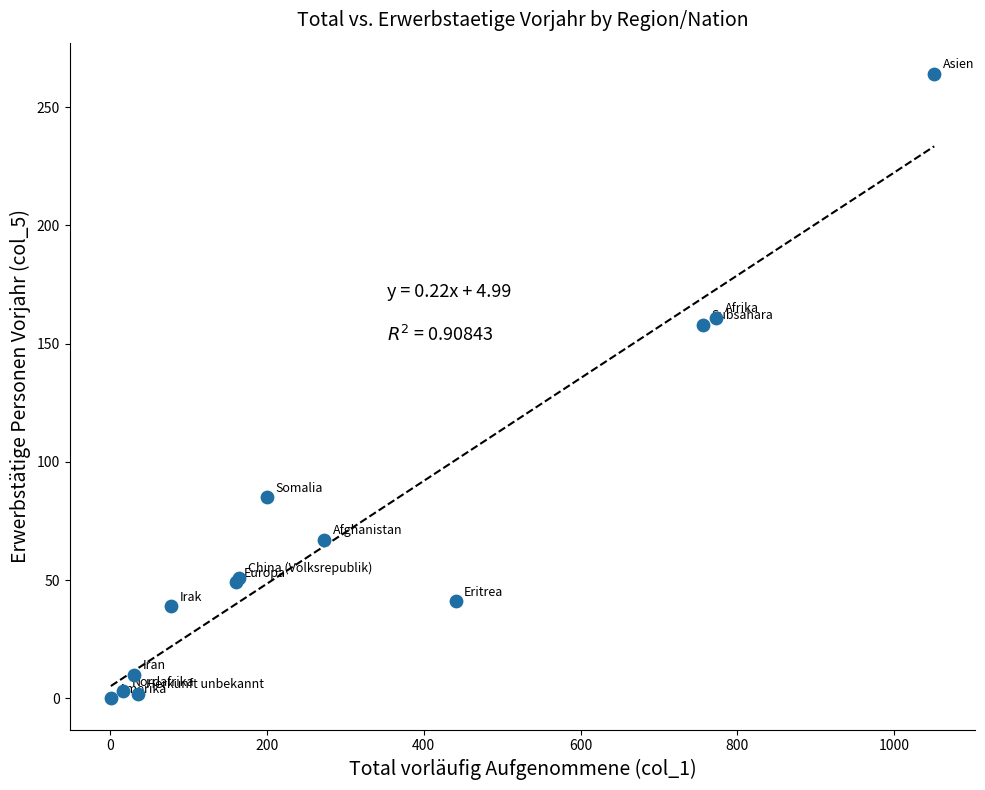

What Y value in the scatter plot is closest to 132?

158